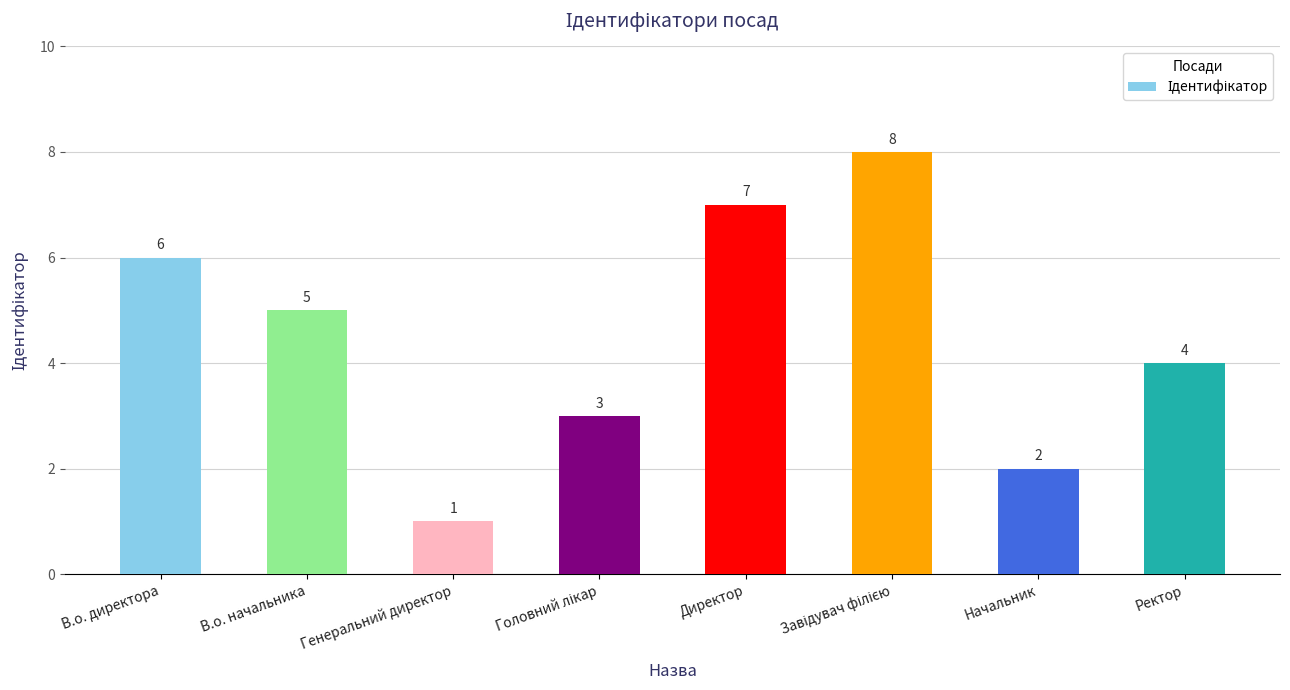

Does the chart contain stacked bars?

No